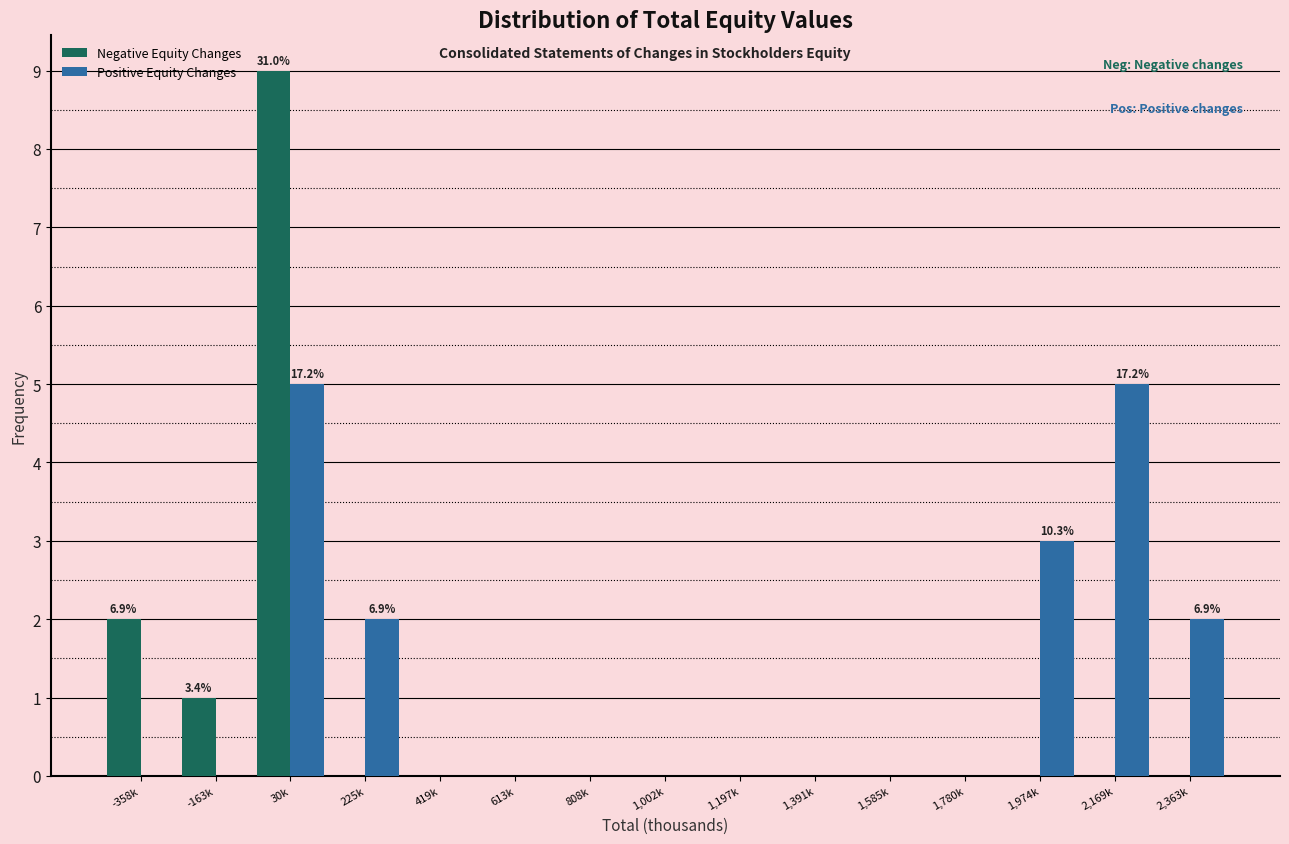

Reading left to right, list all the values displayed in this chart.

Negative Equity Changes: -358k=2	-163k=1	30k=9	225k=0	419k=0	613k=0	808k=0	1,002k=0	1,197k=0	1,391k=0	1,585k=0	1,780k=0	1,974k=0	2,169k=0	2,363k=0
Positive Equity Changes: -358k=0	-163k=0	30k=5	225k=2	419k=0	613k=0	808k=0	1,002k=0	1,197k=0	1,391k=0	1,585k=0	1,780k=0	1,974k=3	2,169k=5	2,363k=2